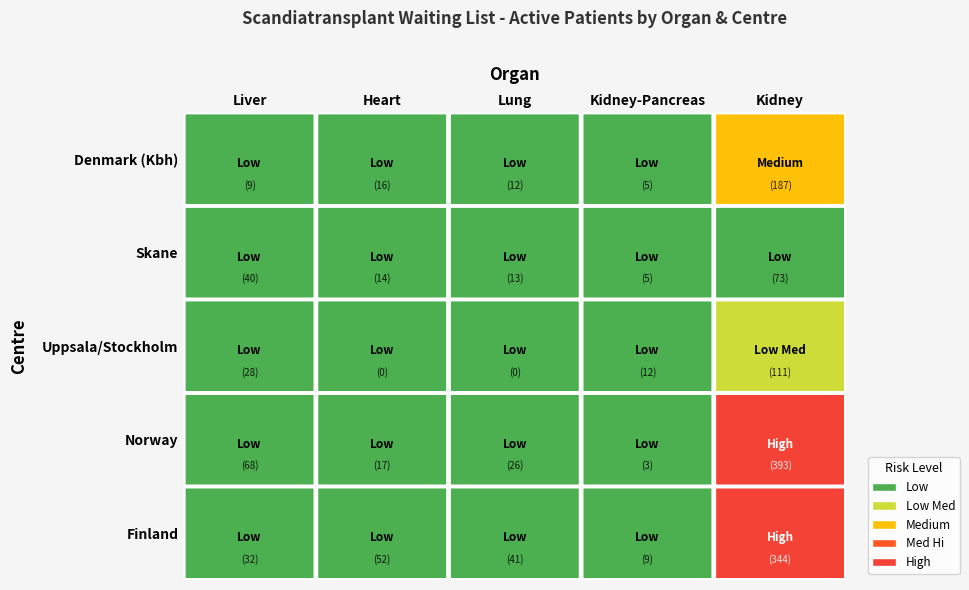

Rank the categories by Kidney-Pancreas (active) value from lowest to highest.

3, 0, 1, 4, 2